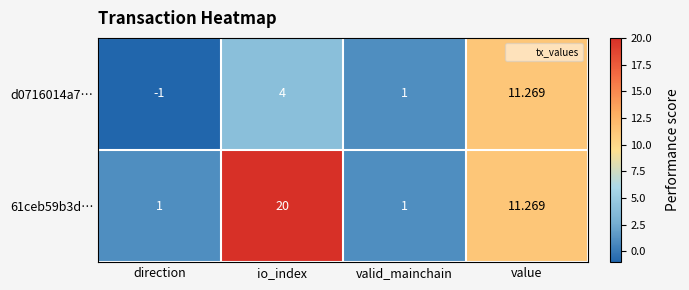

At which category is the sum across all series the highest?

io_index